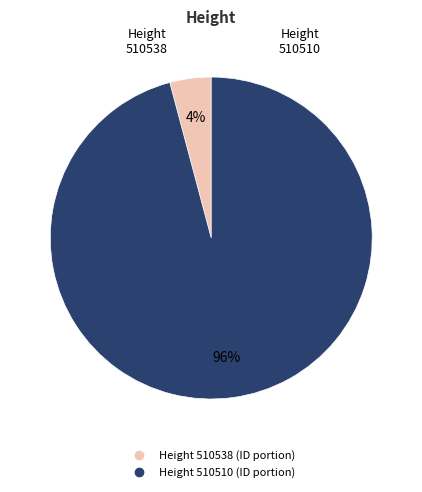

To the nearest percent, what is the difference between the largest and smallest slice percentages?

92%